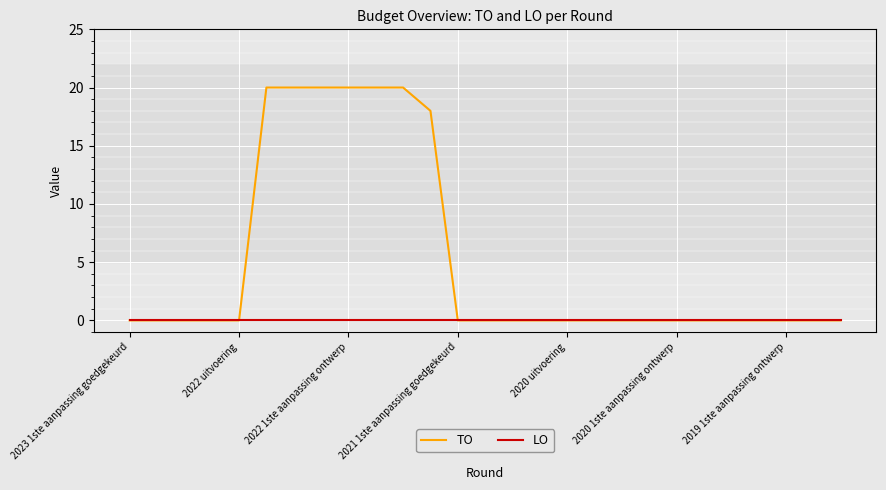

List the series in order of their peak value, lowest first.

LO, TO